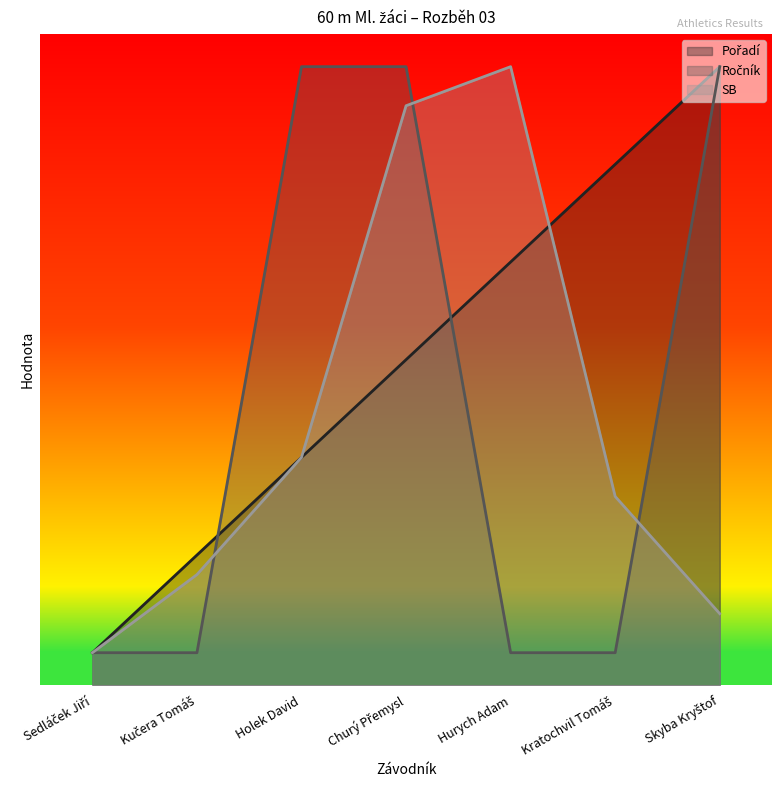

True or false: Pořadí has a value of 0.5 at Sedláček Jiří.

True